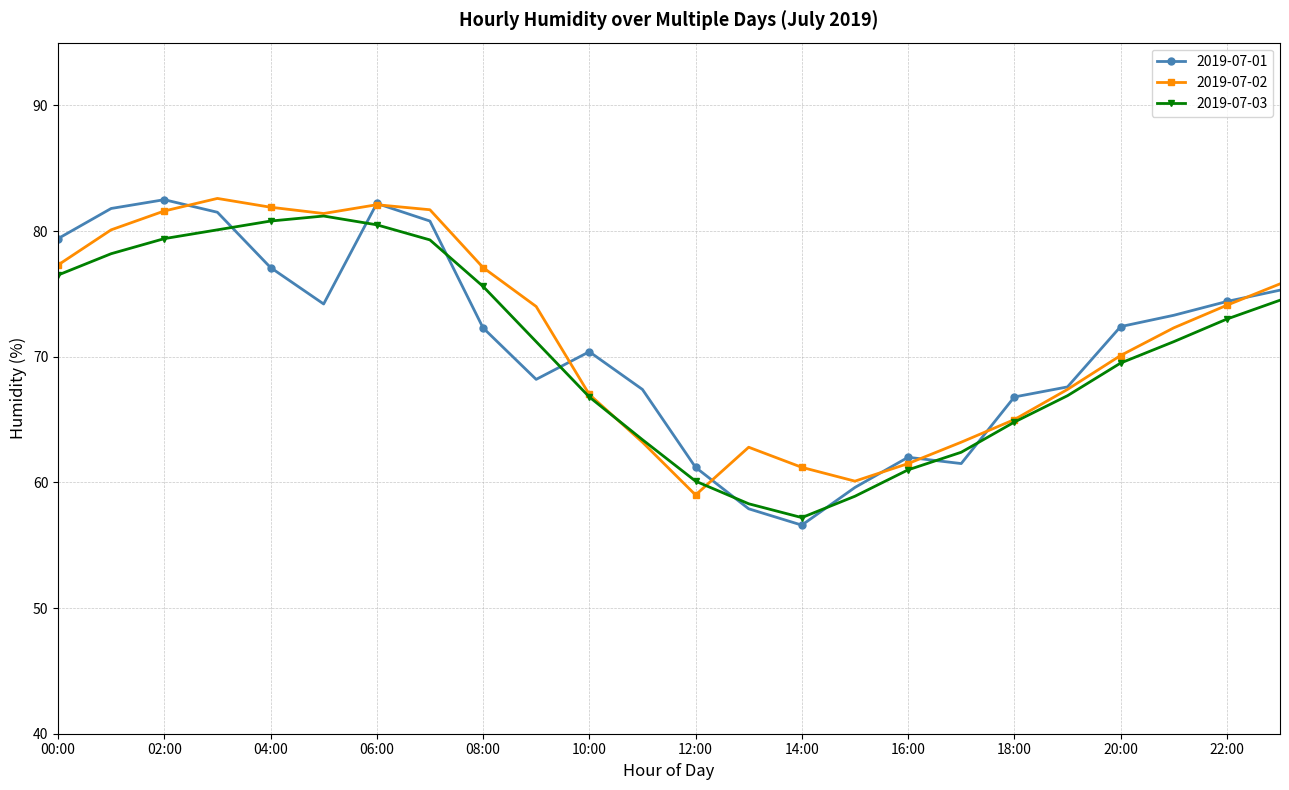

What is the average value of the 2019-07-02 series?

71.8